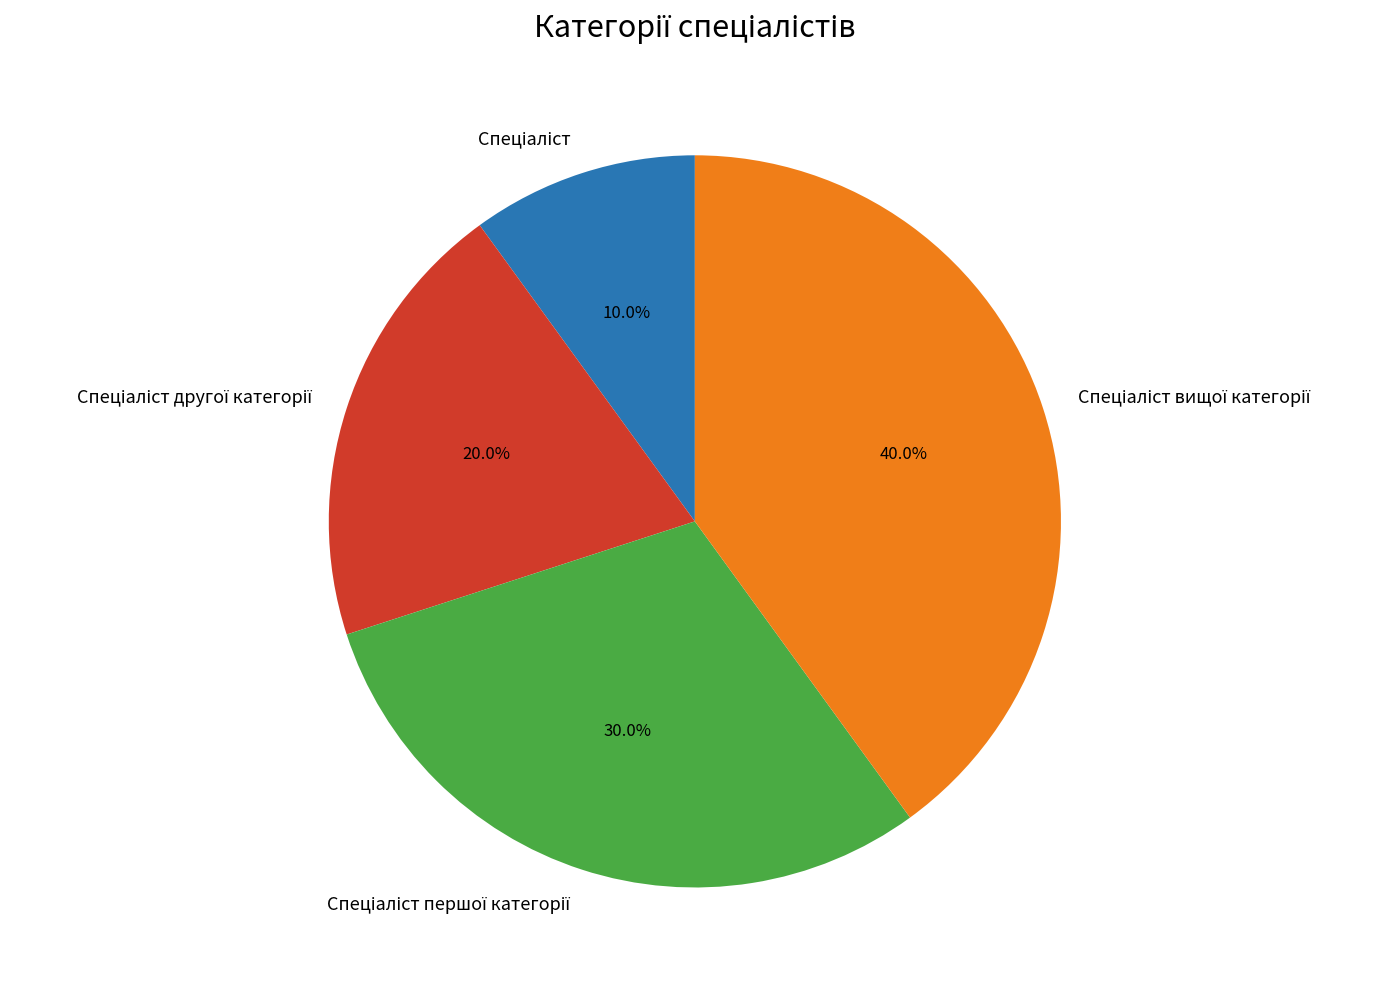

Is there any slice that represents more than half of the pie?

No